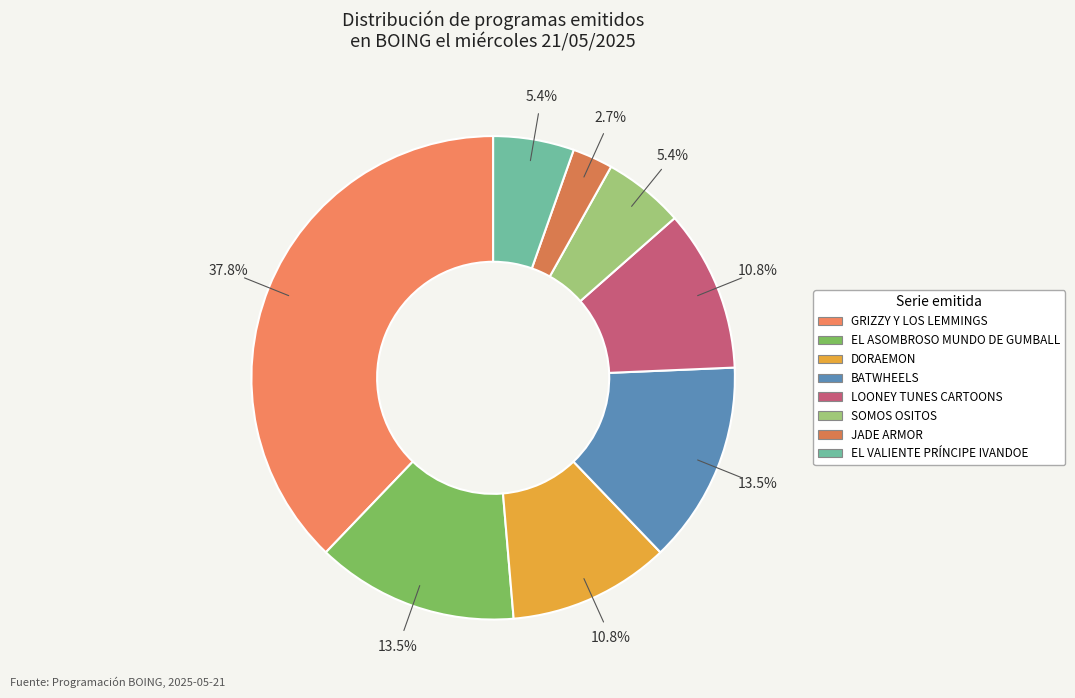

Approximately how many times larger is the value at JADE ARMOR compared to EL VALIENTE PRÍNCIPE IVANDOE?

0.5